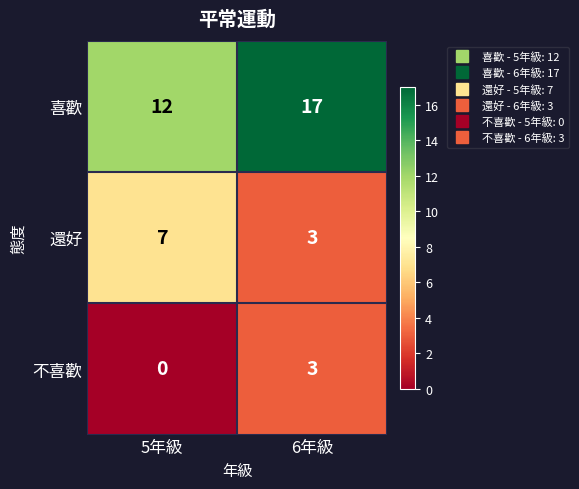

The value of 喜歡 at 5年級 is 20. True or false?

False